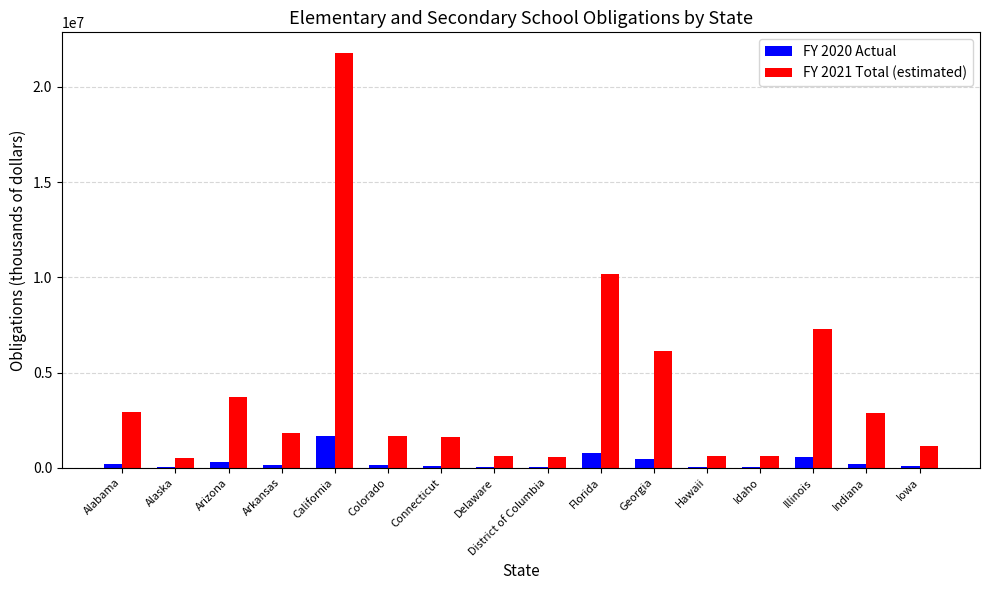

Which series has the largest total across all categories?

FY 2021 Total (estimated)